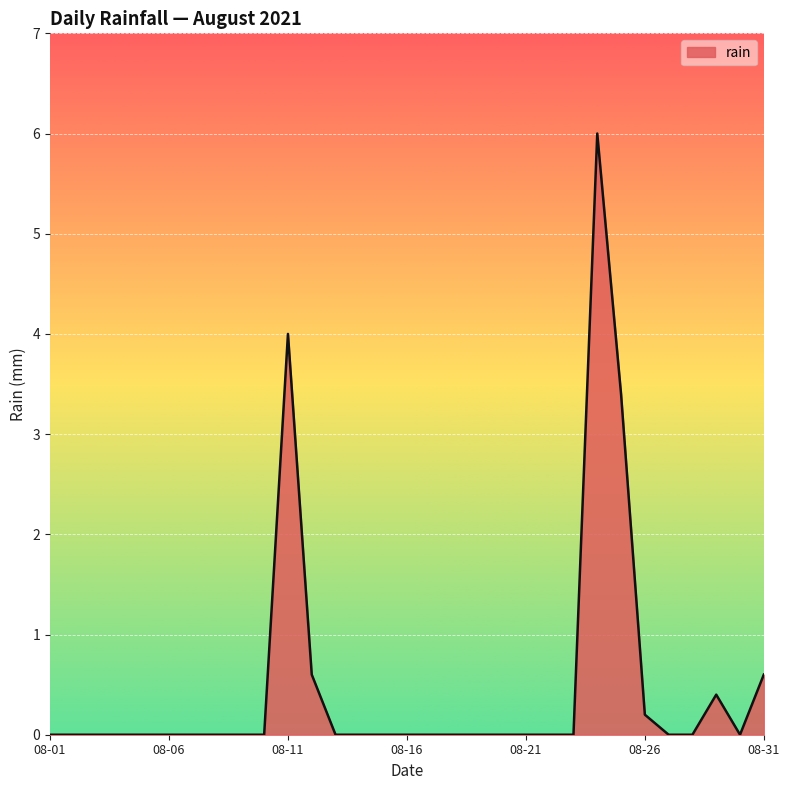

What is the difference between the maximum and minimum values?

6.0